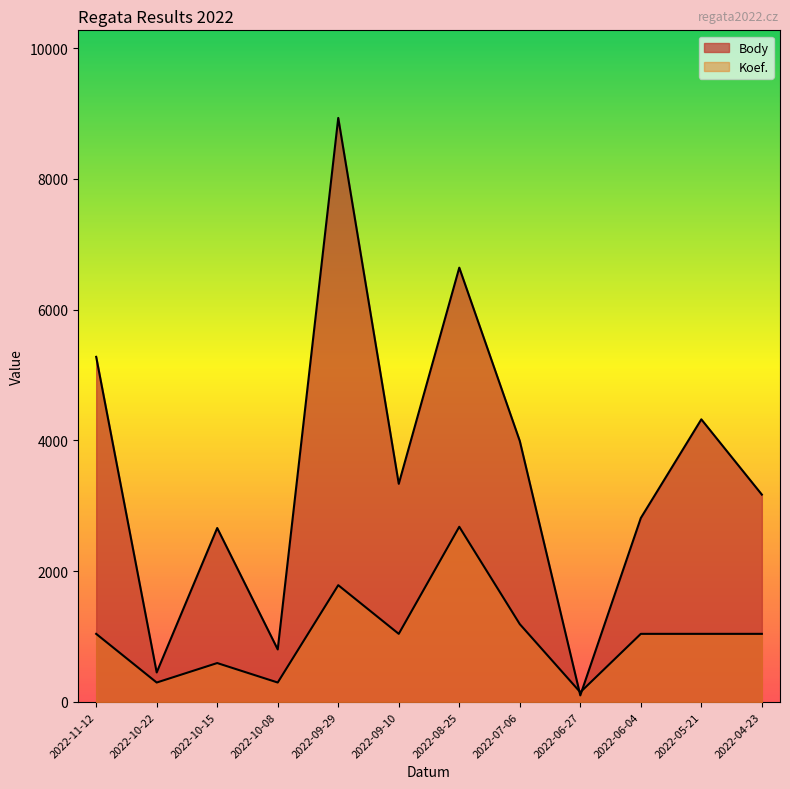

What position from the right is 2022-05-21?

2